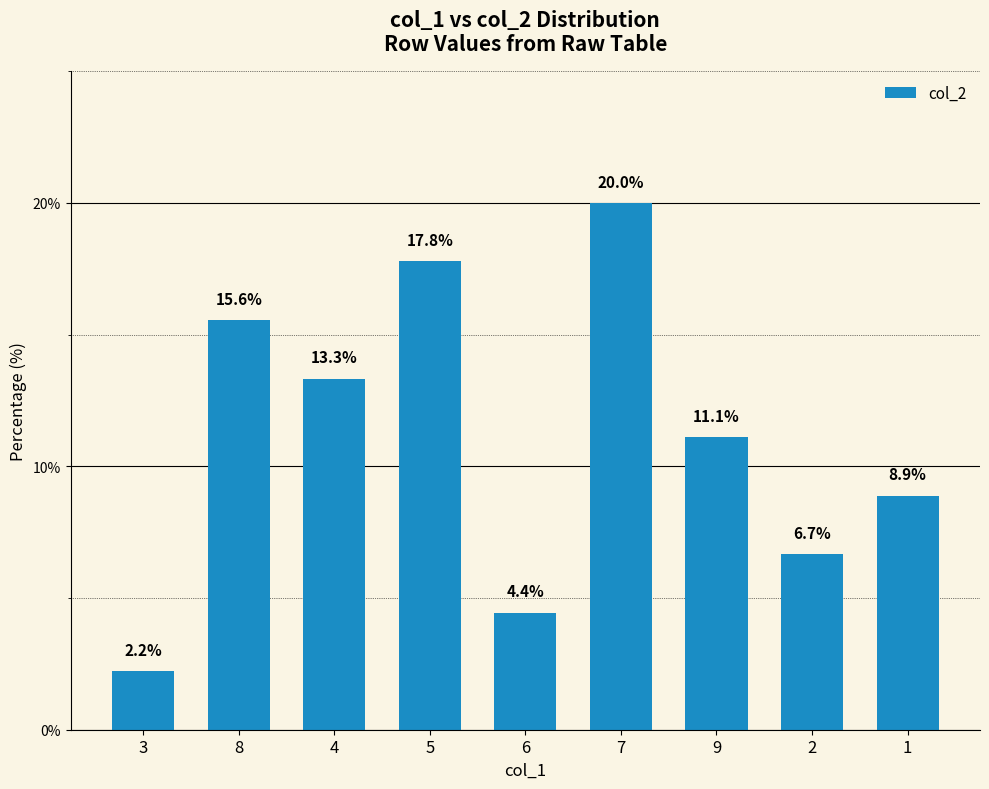

True or false: the data shows 20.0 at 7.

True